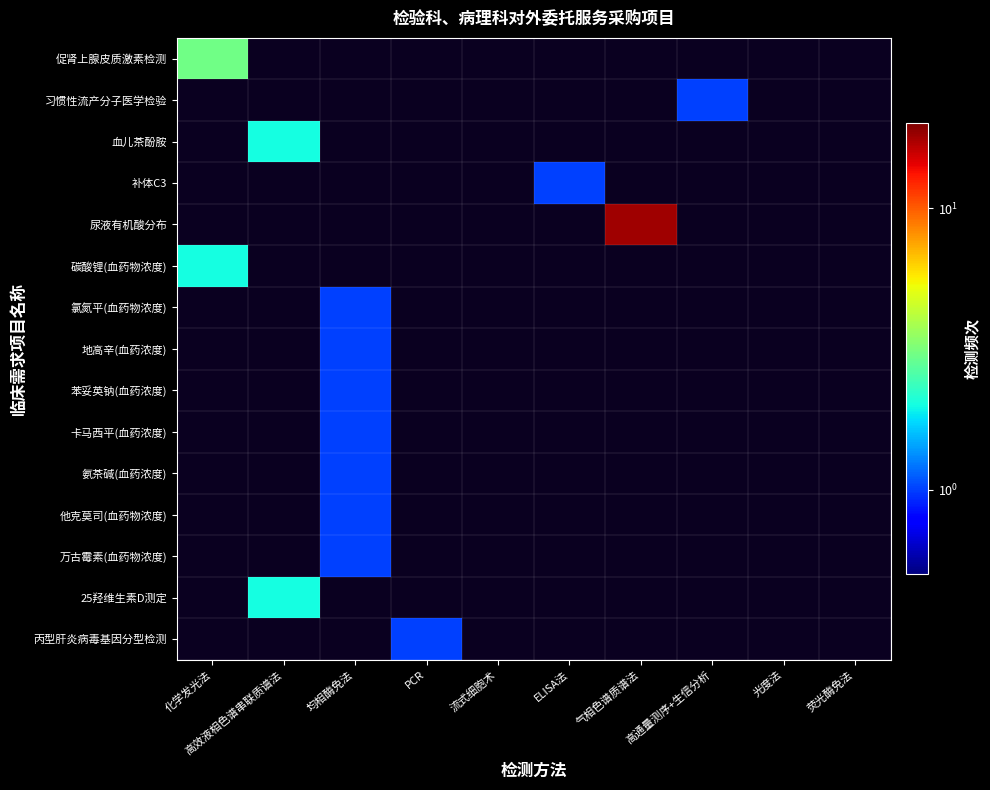

Count the number of data series in this chart.

15